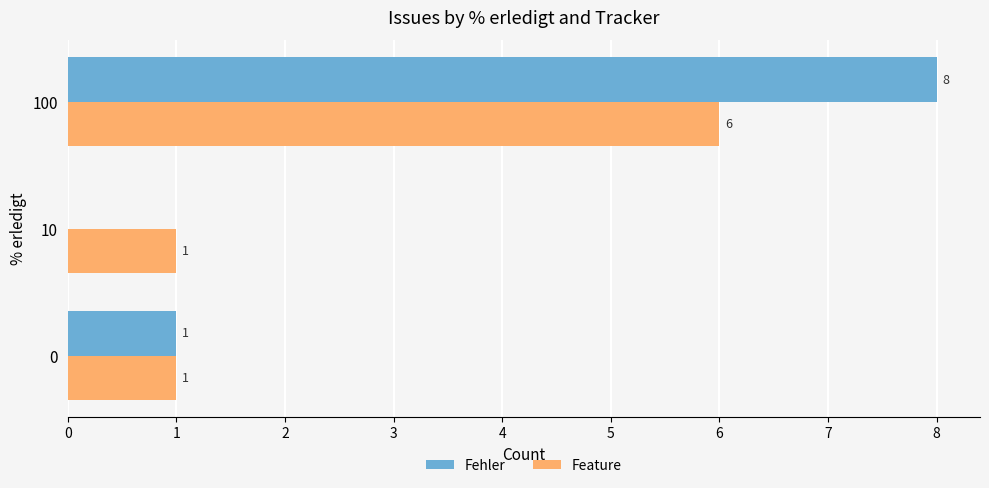

What is the total value across all series at 0?

2